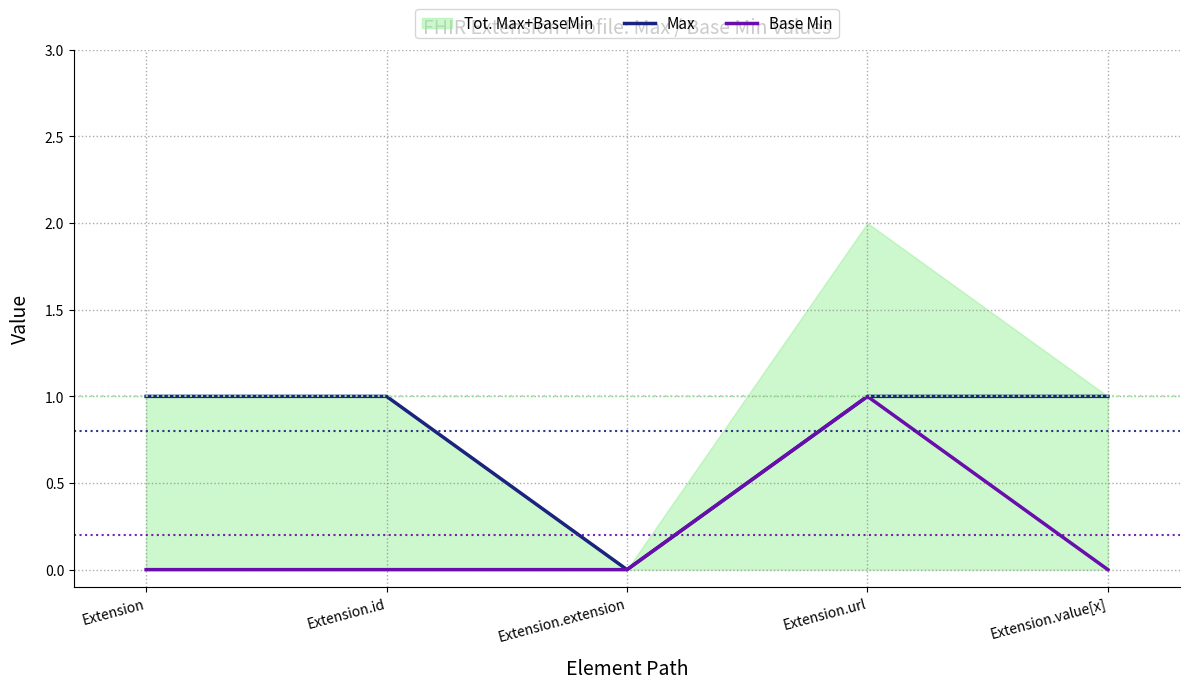

What is the value of the Max point at the 2nd from the left?

1